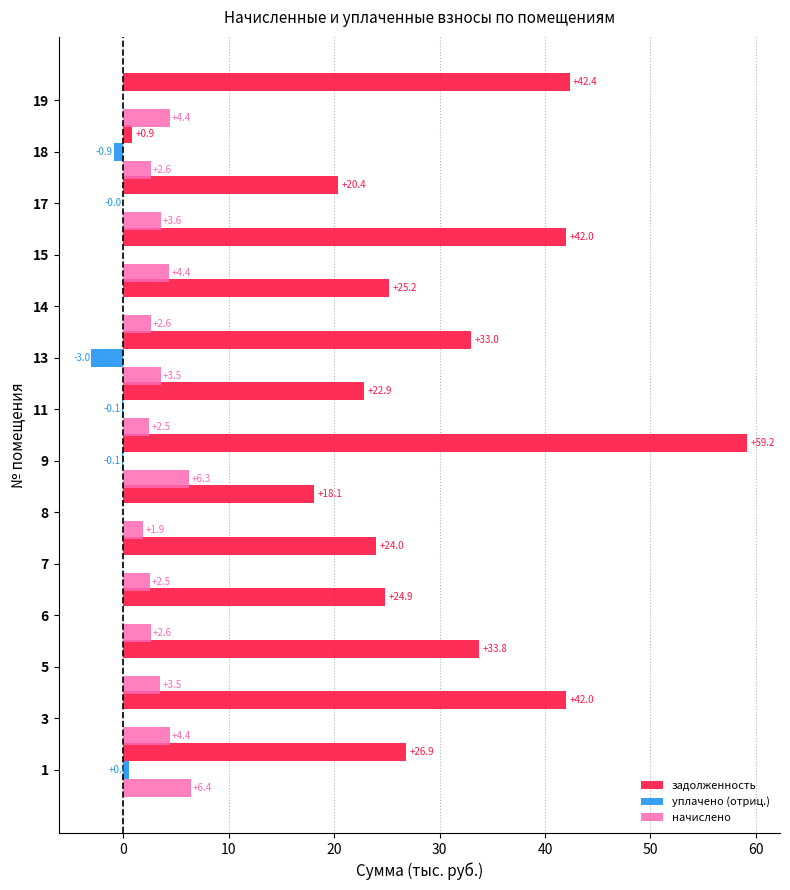

At which category is the sum across all series the highest?

9